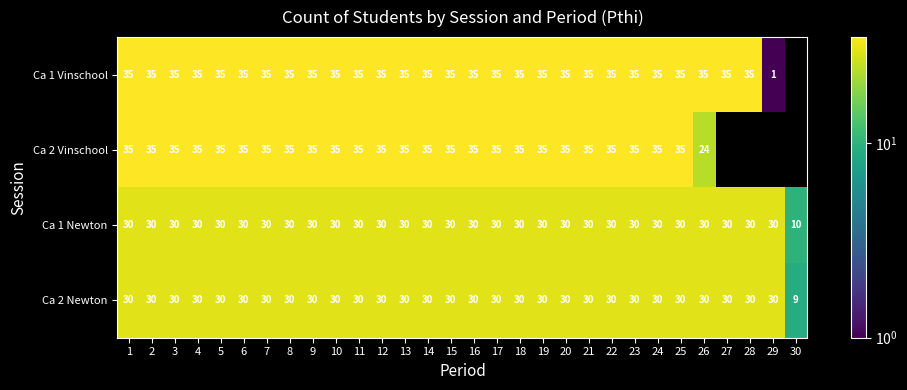

Which category has the lowest value in the Ca 2 Newton series?

30